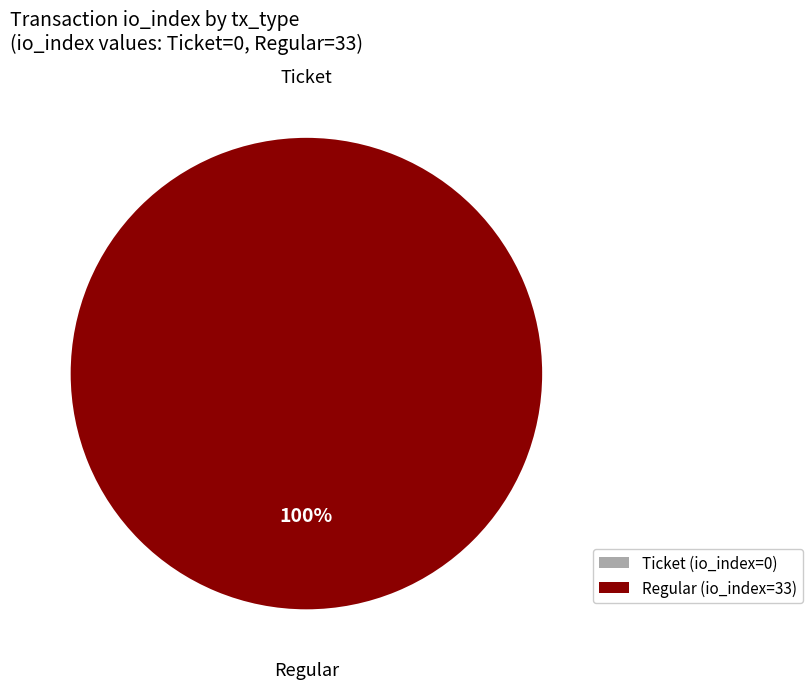

The Regular slice represents 99% of the pie. True or false?

False